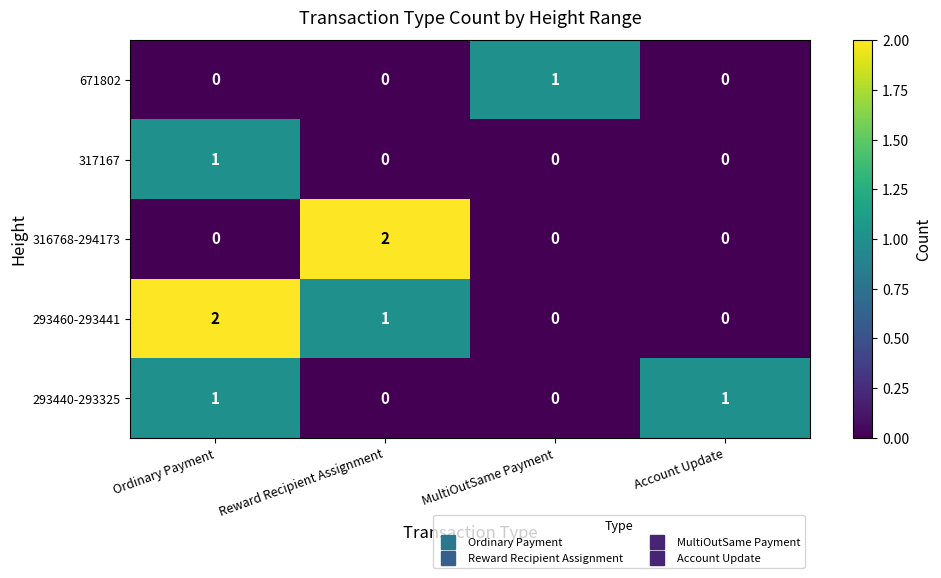

At which category is the sum across all series the highest?

Ordinary Payment